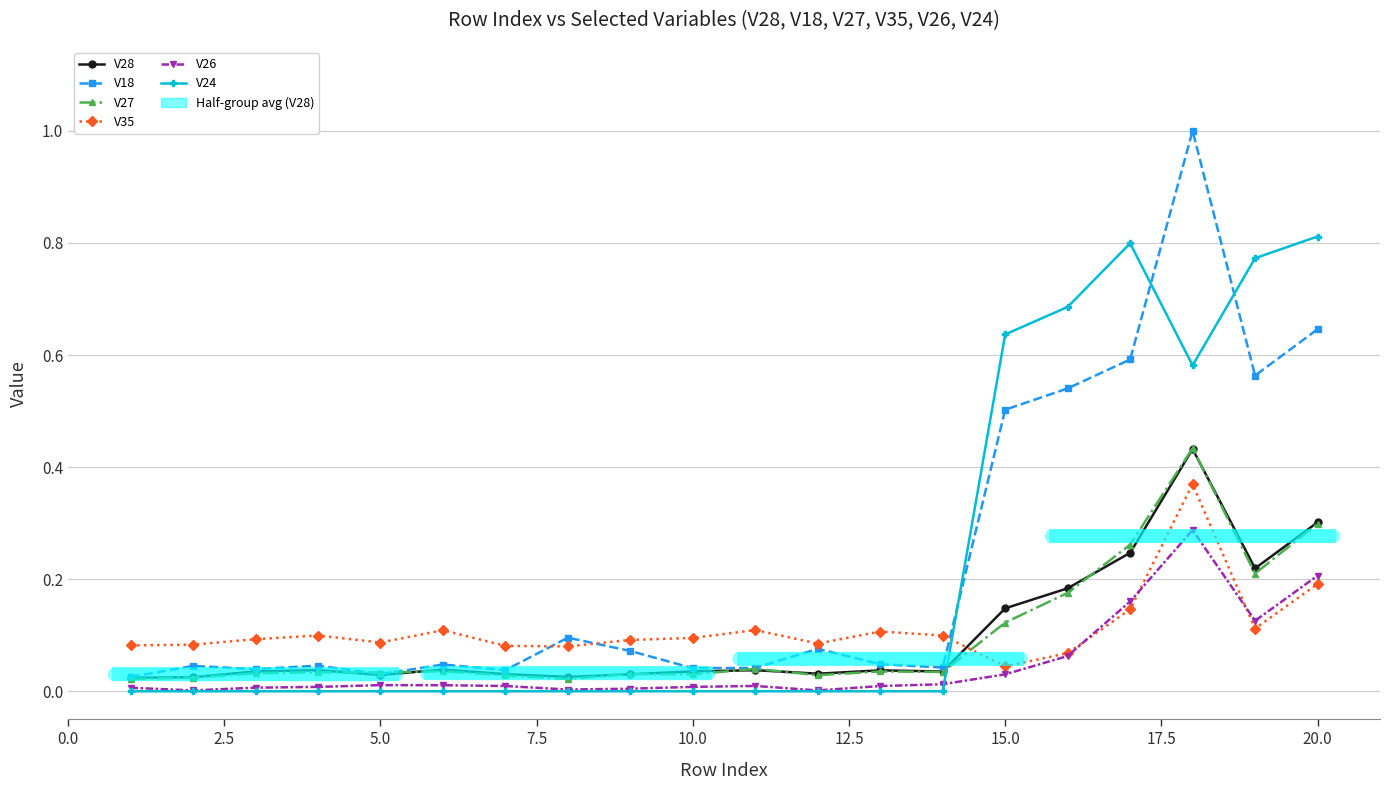

Is it true that V35 equals 0.0 at 0.0?

False